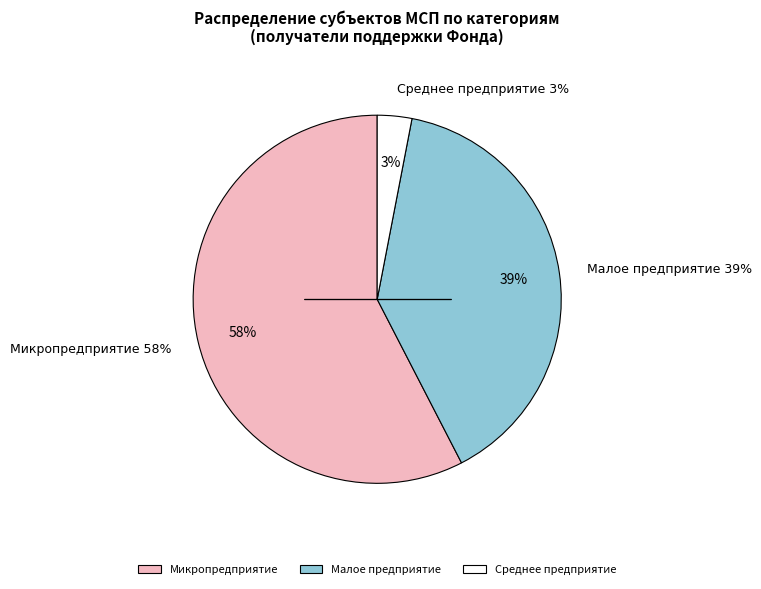

What percentage do Среднее предприятие and Микропредприятие together represent?

60.6%